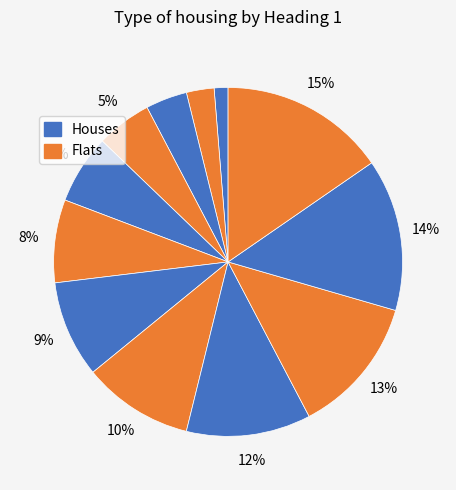

How many slices are in this pie chart?

12